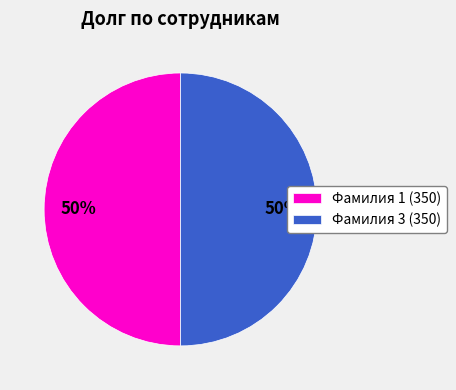

What percentage is the Фамилия 3 (350) slice, to the nearest percent?

50%